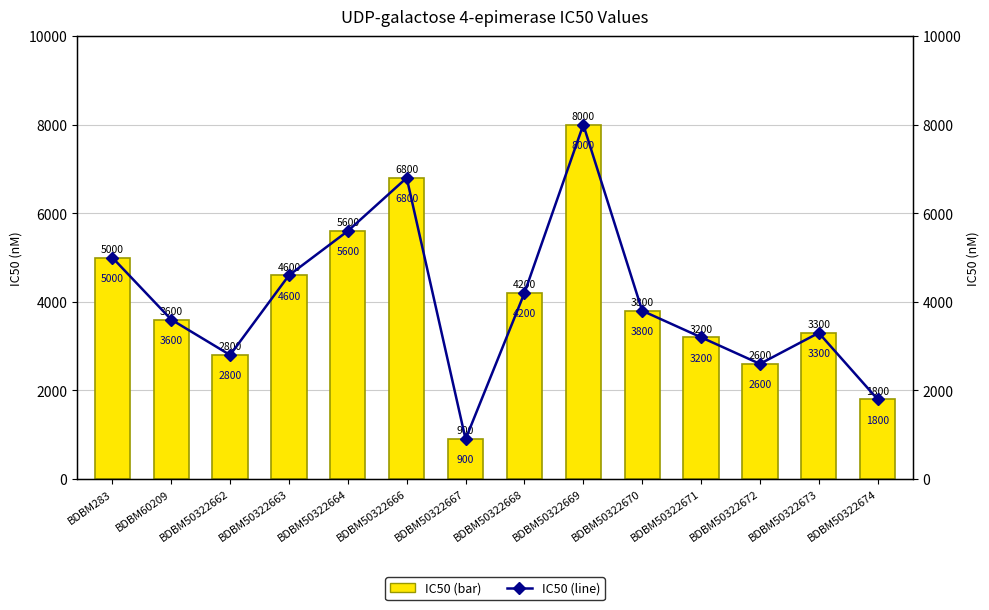

Between BDBM50322663 and BDBM50322673, which series saw the biggest shift?

IC50 (bar)